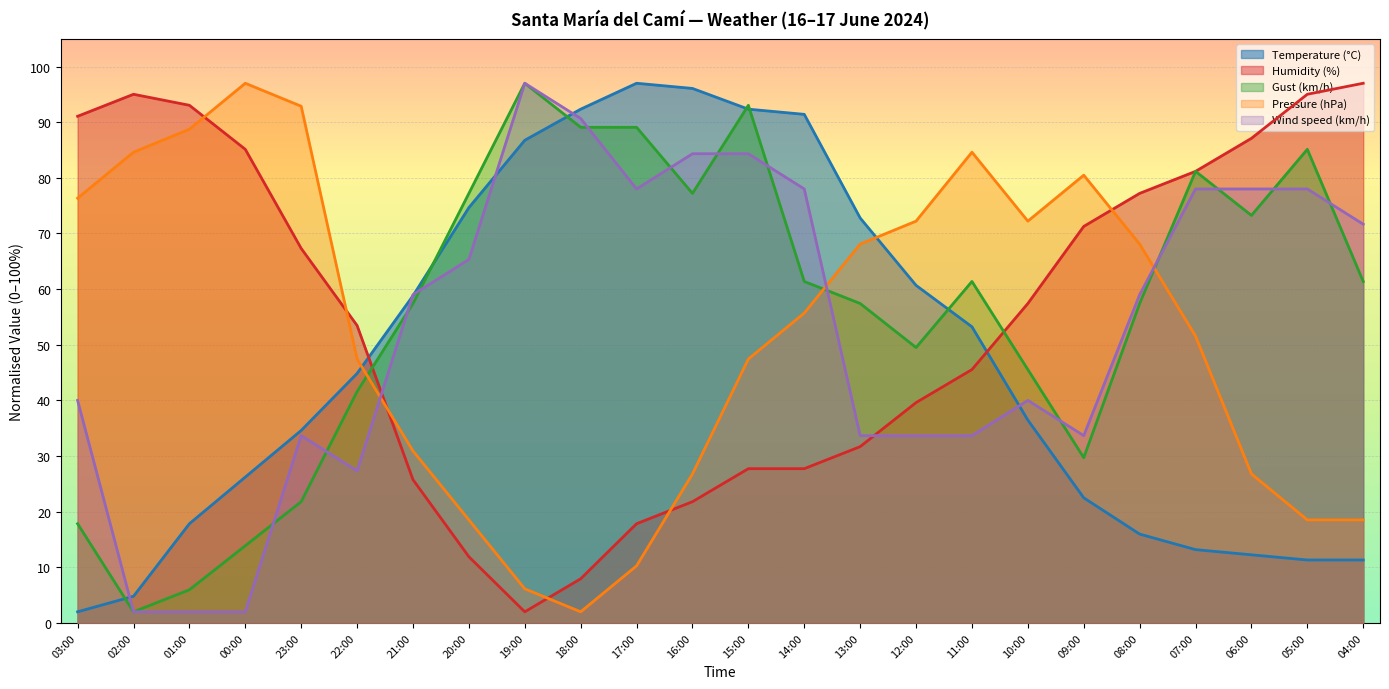

What value does the Wind speed (km/h) series have at 07:00?

78.0